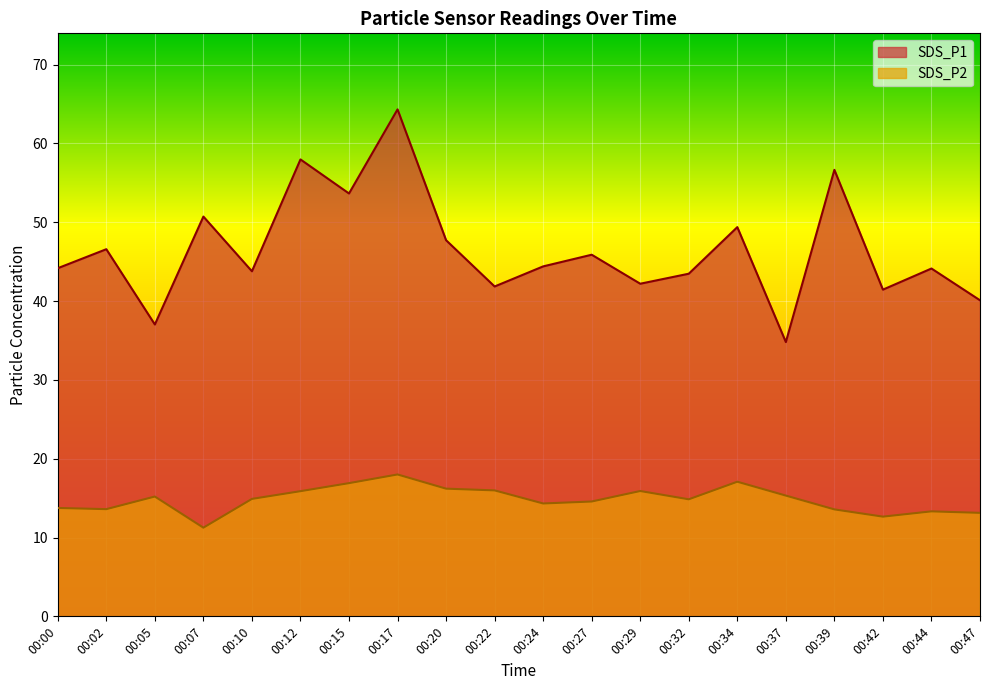

Reading left to right, what are all the values shown in this chart?

SDS_P1: 00:00=44.2	00:02=46.6	00:05=37.0	00:07=50.7	00:10=43.8	00:12=58.0	00:15=53.6	00:17=64.3	00:20=47.7	00:22=41.9	00:24=44.4	00:27=45.9	00:29=42.2	00:32=43.5	00:34=49.4	00:37=34.8	00:39=56.6	00:42=41.5	00:44=44.1	00:47=40.1
SDS_P2: 00:00=13.8	00:02=13.6	00:05=15.2	00:07=11.2	00:10=14.9	00:12=15.9	00:15=16.9	00:17=18.0	00:20=16.2	00:22=16.0	00:24=14.3	00:27=14.6	00:29=15.9	00:32=14.8	00:34=17.1	00:37=15.3	00:39=13.6	00:42=12.7	00:44=13.3	00:47=13.1